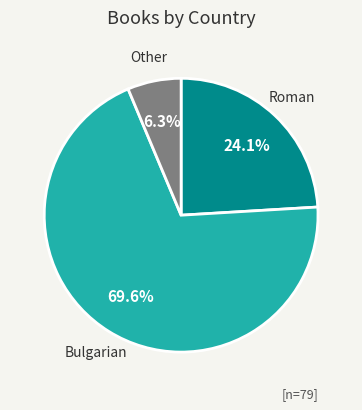

To the nearest percent, what percentage of the pie is Bulgarian?

70%